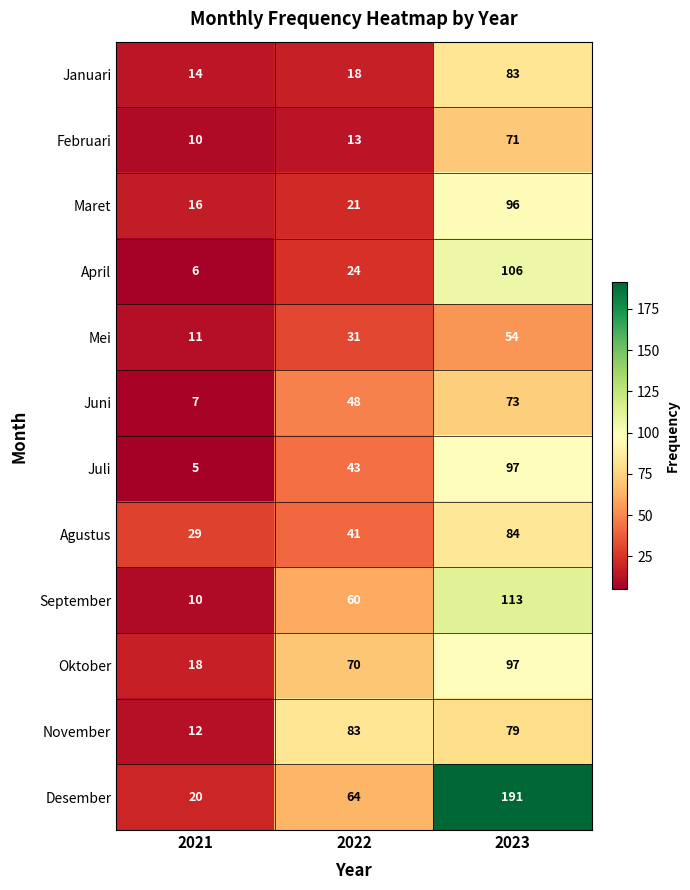

What is the sum of the Juni values at 2022 and 2021?

55